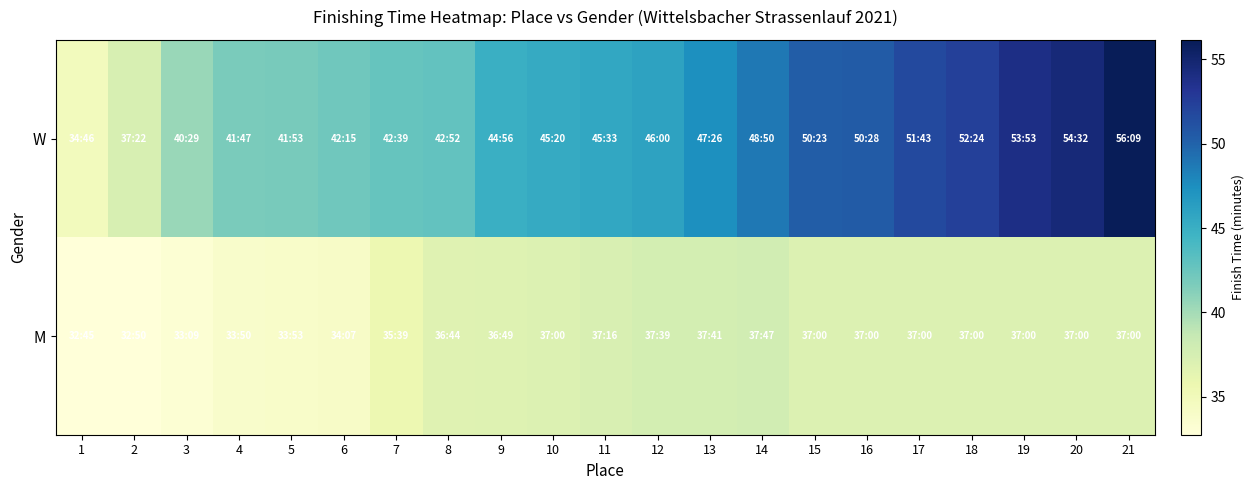

What is the total value across all series at 17?

88.7